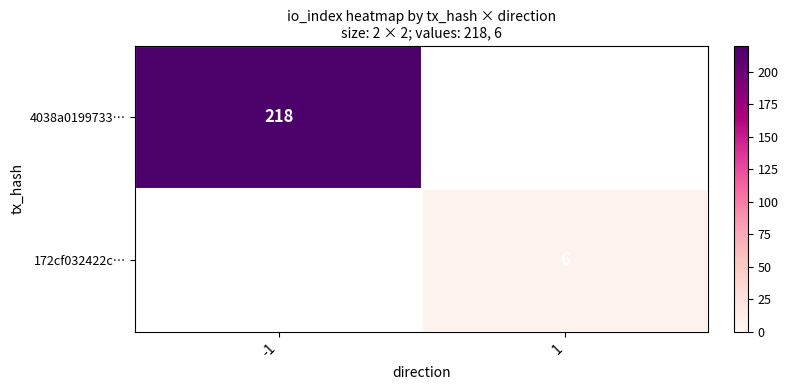

What is the minimum value shown in the chart?

6.0